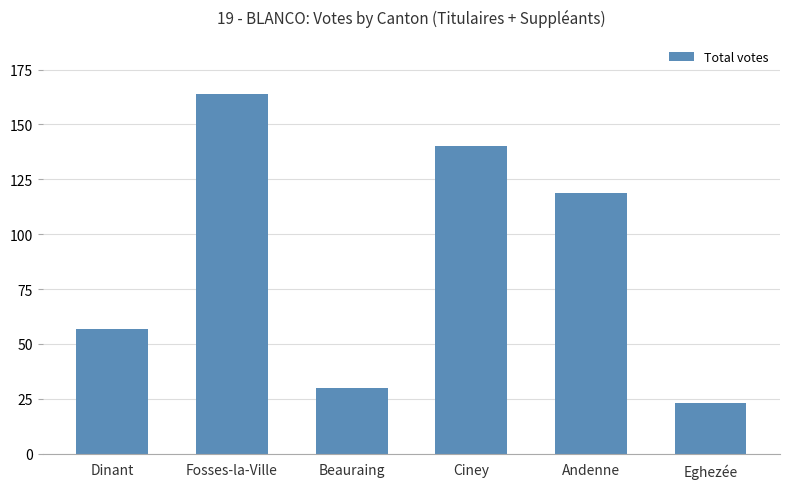

What is the difference between the second highest and second lowest values?

110